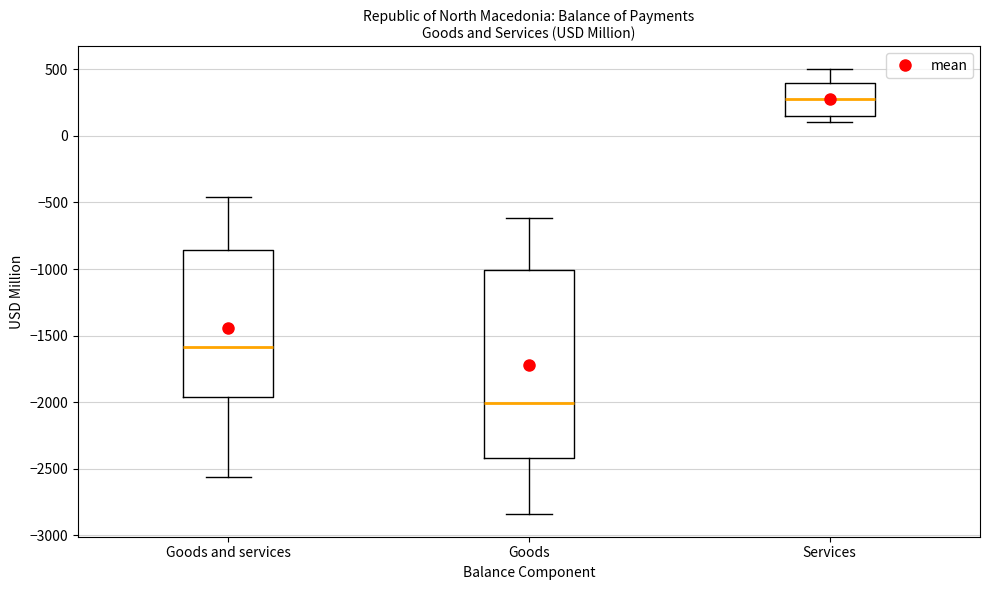

Which box has the lowest median line?

Goods